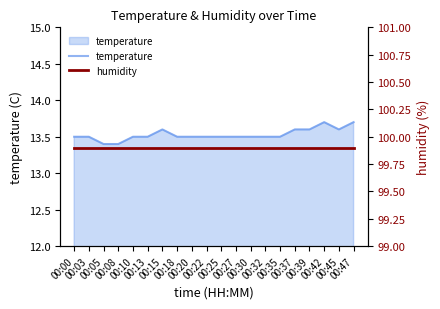

What is the sum of the humidity values at 00:00 and 00:30?

199.8